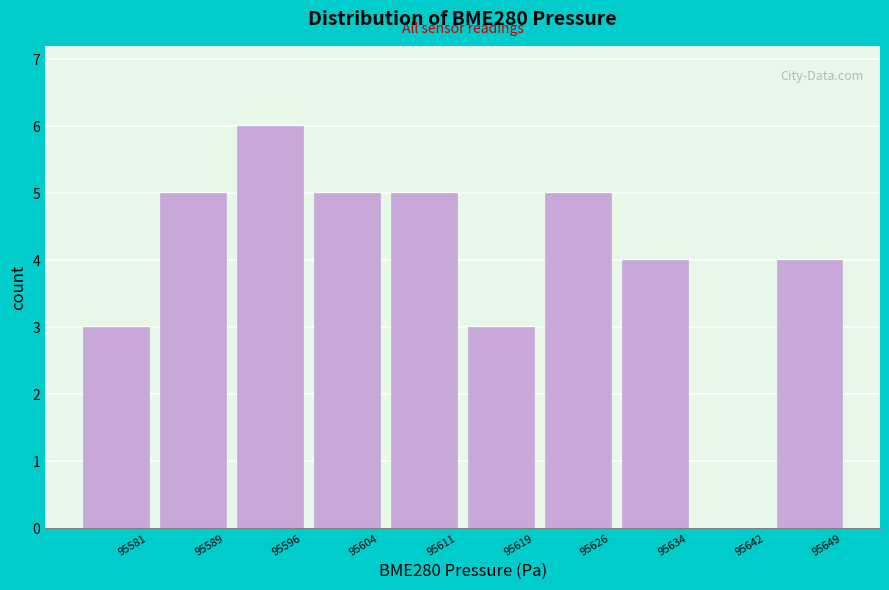

Reading left to right, extract all data points from this chart.

95581=3	95589=5	95596=6	95604=5	95611=5	95619=3	95626=5	95634=4	95642=0	95649=4